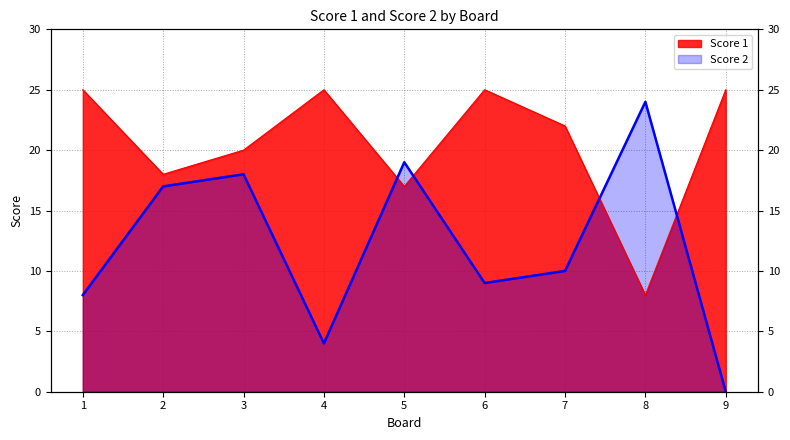

List the labels in order of Score 1 value, smallest first.

8, 5, 2, 3, 7, 1, 4, 6, 9